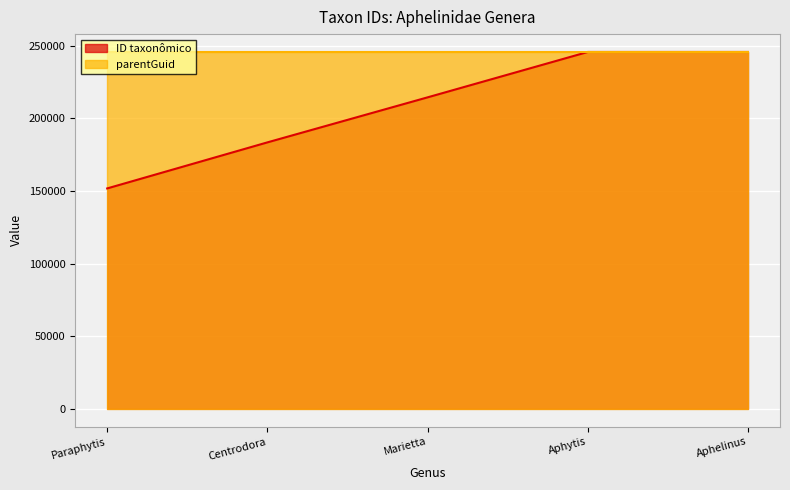

Reading left to right, list all the values displayed in this chart.

151719	183407	214400	245641	245644